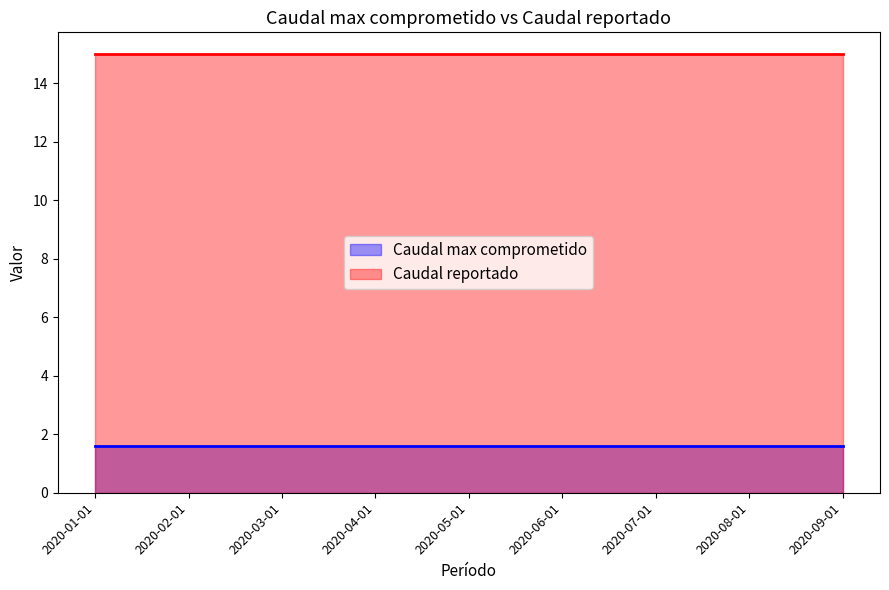

Is the value of Caudal max comprometido at 2020-08-01 greater than the value of Caudal reportado at 2020-02-01?

No